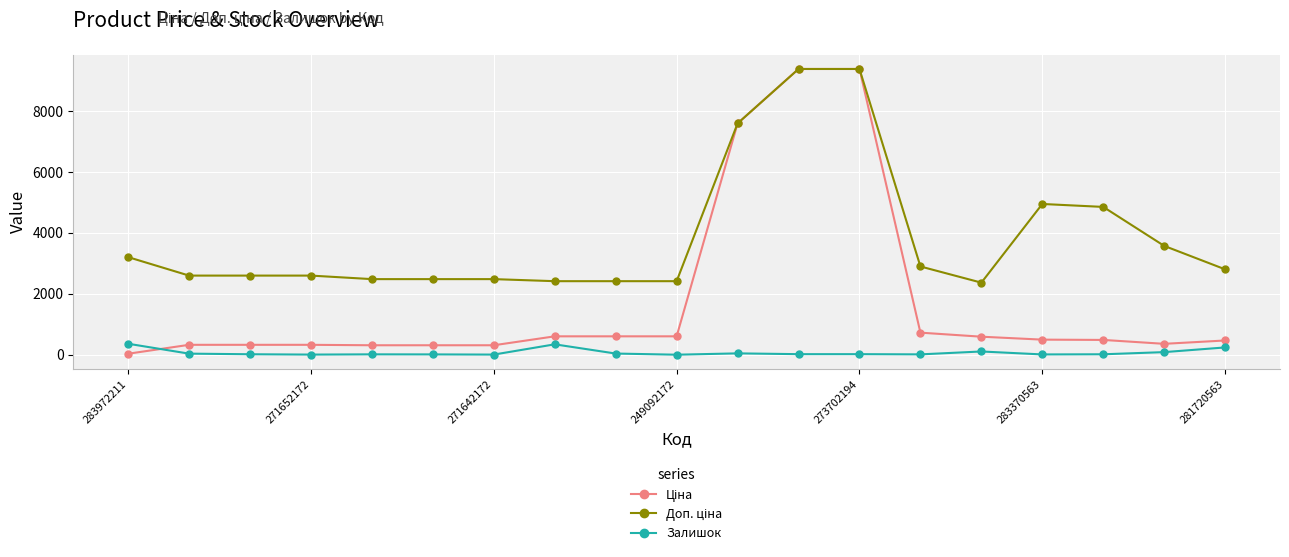

What is the maximum value shown in the chart?

9384.0